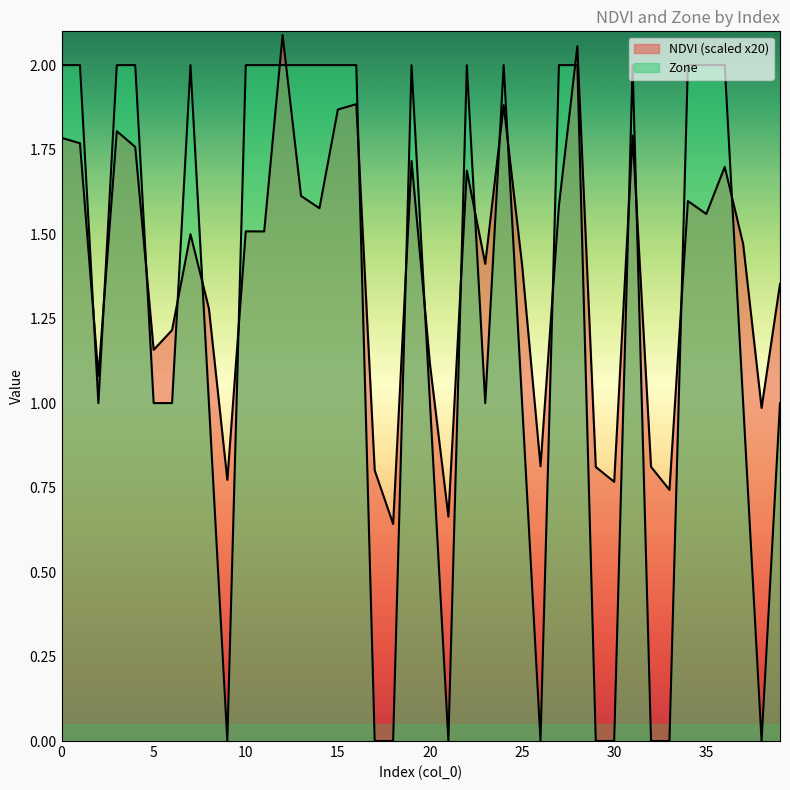

What is the average value of the NDVI series?

1.4